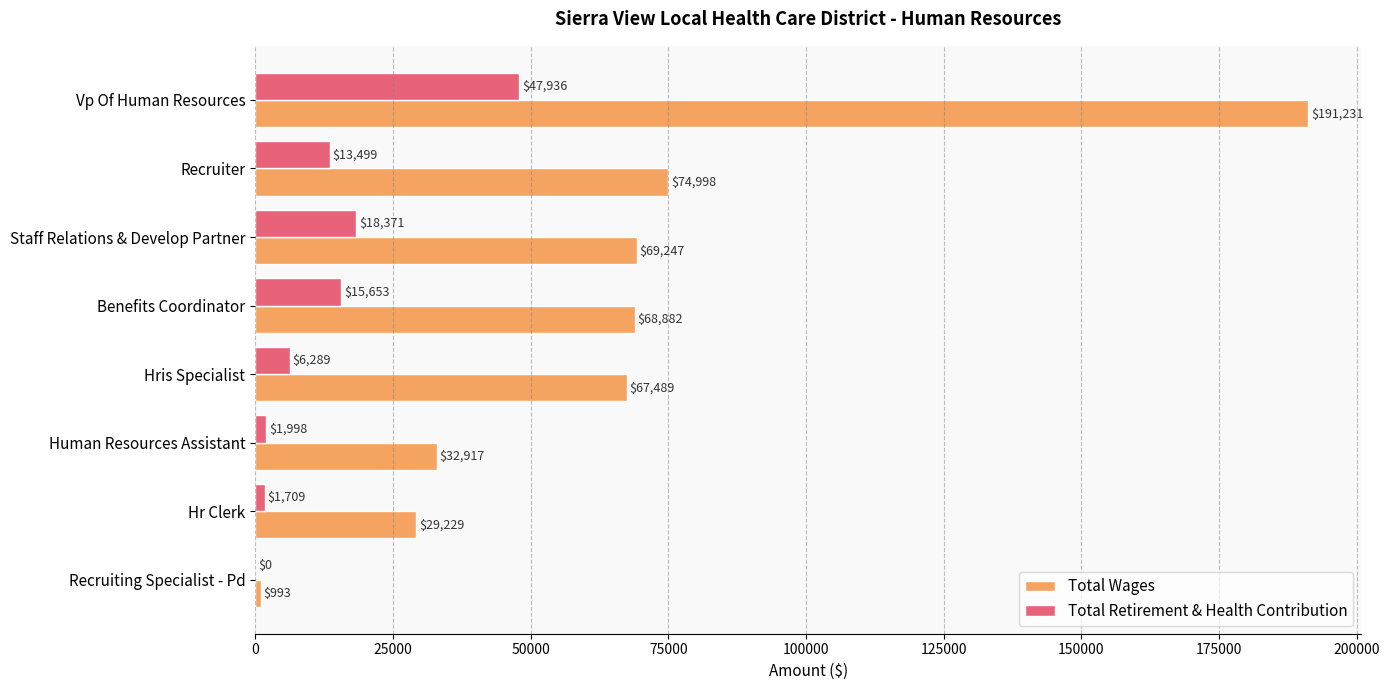

How many categories are shown in the chart?

8